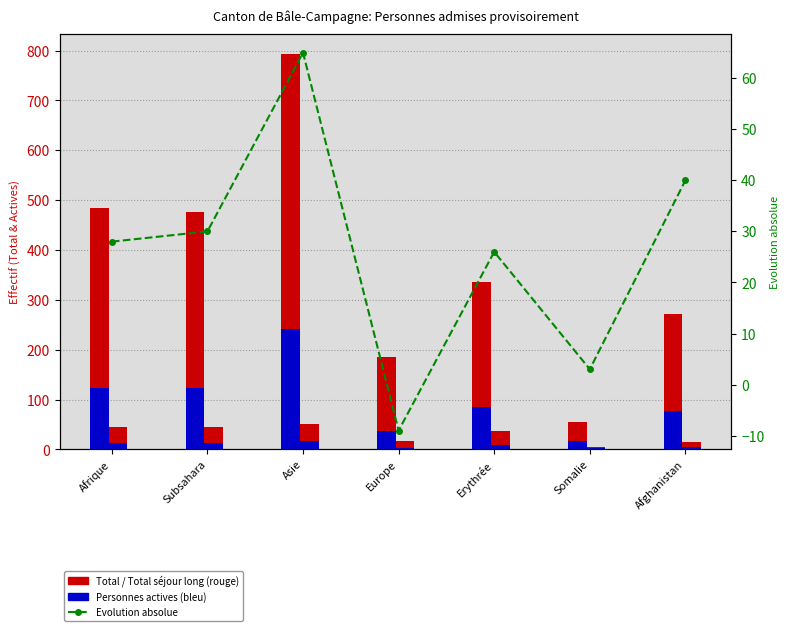

At which label is Evolution absolue closest to 28?

Afrique